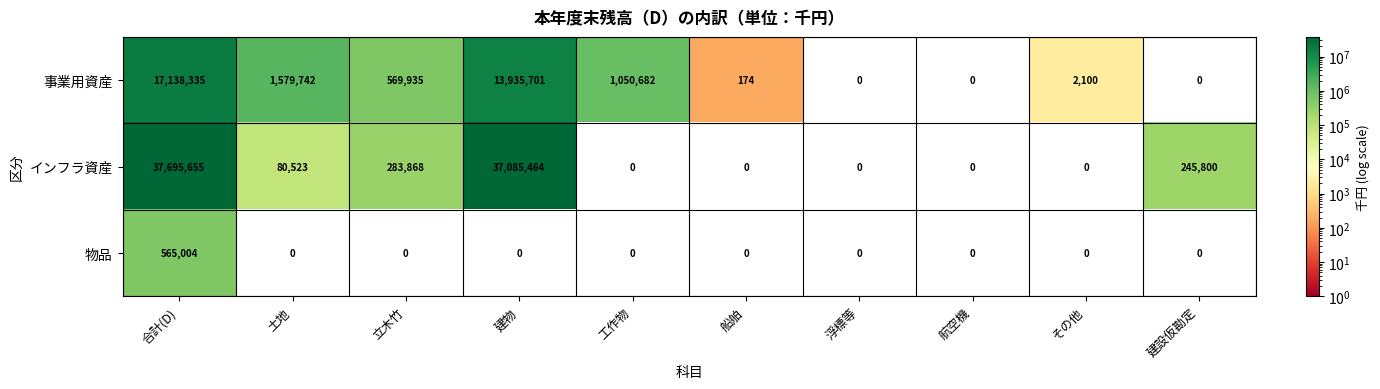

At 合計(D), list the series in order from largest to smallest.

インフラ資産, 事業用資産, 物品